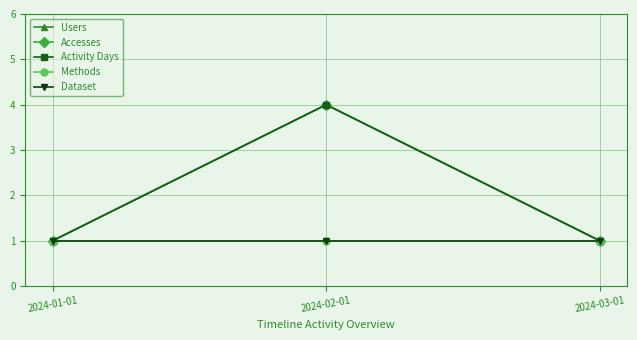

Is this an area chart (filled region under the line)?

No